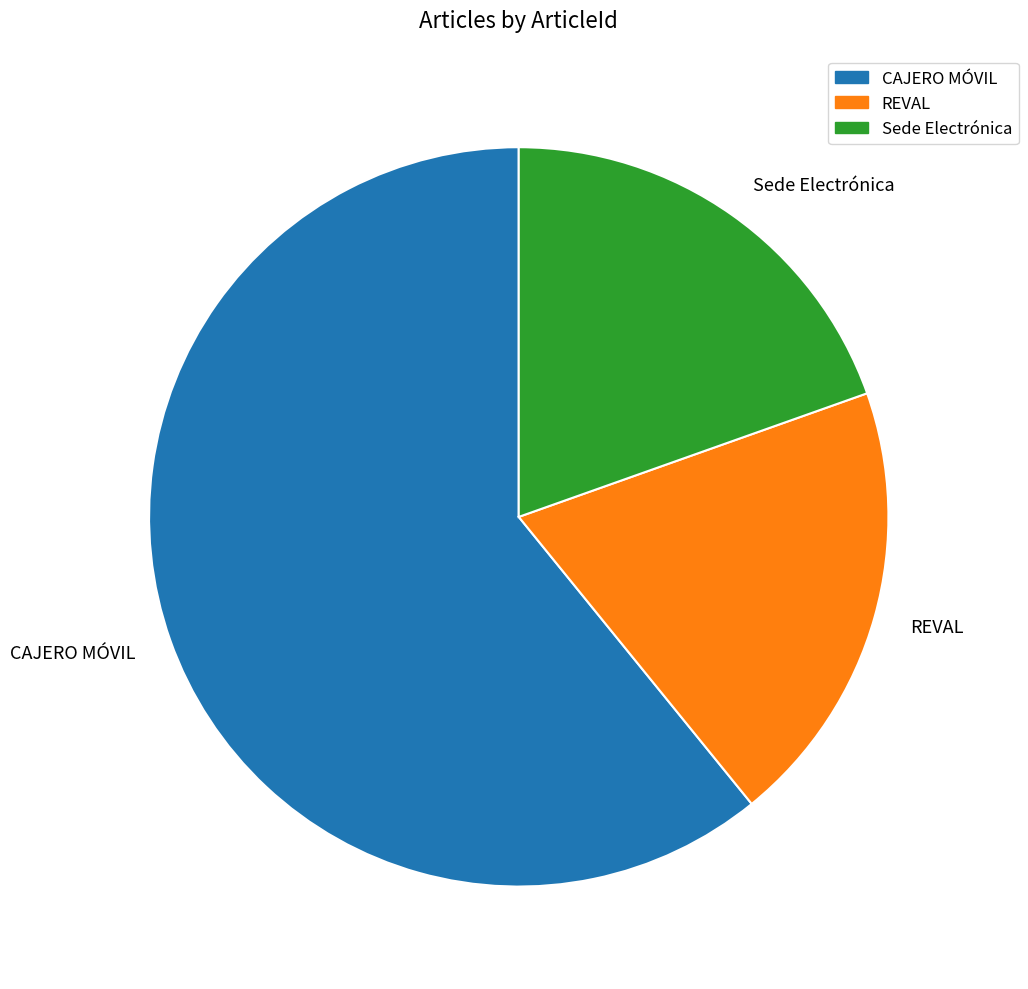

Between CAJERO MÓVIL and REVAL, which is larger?

CAJERO MÓVIL